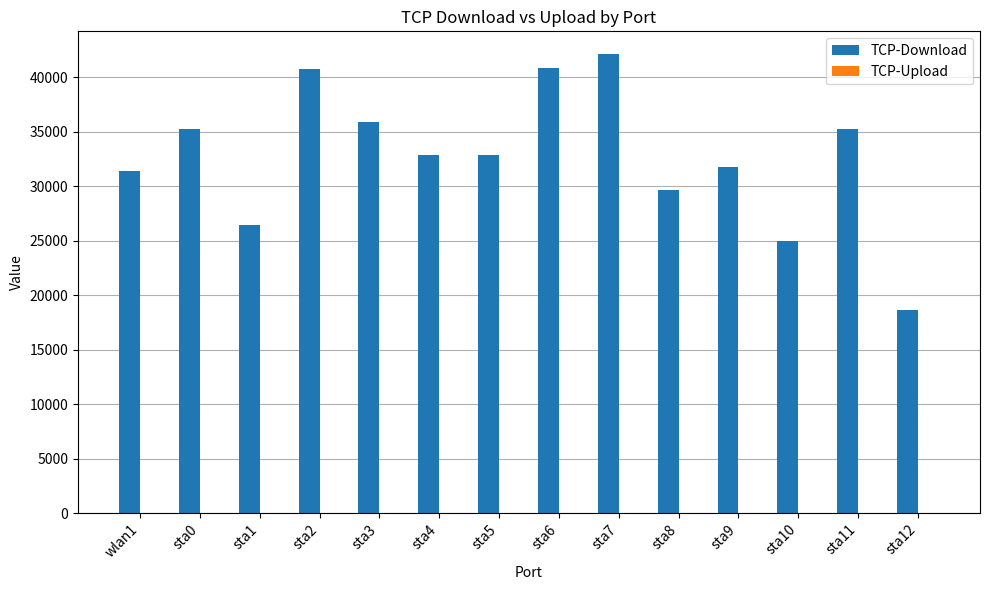

The value at sta12 is 25480.7. True or false?

False